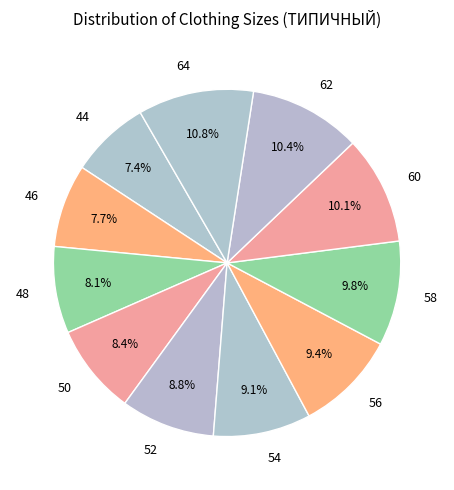

What is the ratio of the value at 62 to the value at 48?

1.3